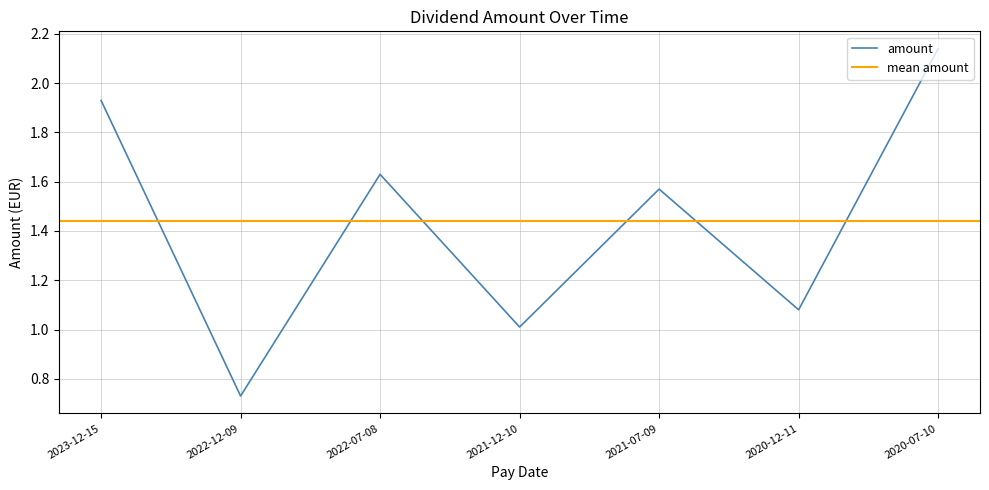

Read the value at 2022-12-09.

0.7